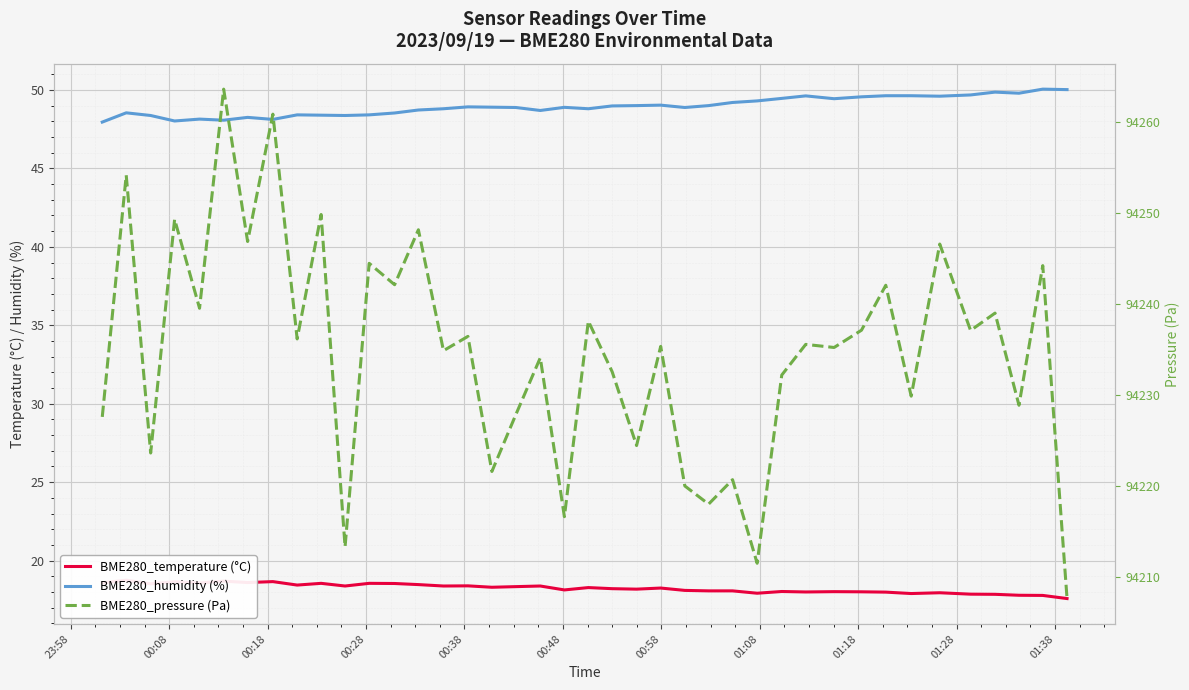

Reading left to right, what are all the values shown in this chart?

BME280_temperature (°C): 18.6	18.8	18.5	18.6	18.6	18.7	18.6	18.7	18.4	18.6	18.4	18.6	18.5	18.5	18.4	18.4	18.3	18.3	18.4	18.1	18.3	18.2	18.2	18.2	18.1	18.1	18.1	17.9	18.0	18.0	18.0	18.0	18.0	17.9	17.9	17.9	17.9	17.8	17.8	17.6
BME280_humidity (%): 48.0	48.5	48.4	48.0	48.1	48.1	48.2	48.1	48.4	48.4	48.4	48.4	48.5	48.7	48.8	48.9	48.9	48.9	48.7	48.9	48.8	49.0	49.0	49.0	48.9	49.0	49.2	49.3	49.5	49.6	49.4	49.6	49.6	49.6	49.6	49.7	49.9	49.8	50.0	50.0
BME280_pressure (Pa): 94227.6	94254.1	94223.6	94249.3	94239.5	94263.6	94246.8	94260.8	94236.1	94249.8	94213.3	94244.4	94242.1	94248.1	94234.8	94236.4	94221.6	94227.8	94234.1	94216.6	94238.1	94232.5	94224.4	94235.3	94220.0	94218.0	94220.7	94211.5	94232.2	94235.5	94235.2	94237.1	94242.0	94229.8	94246.6	94237.1	94239.0	94228.8	94244.2	94207.6